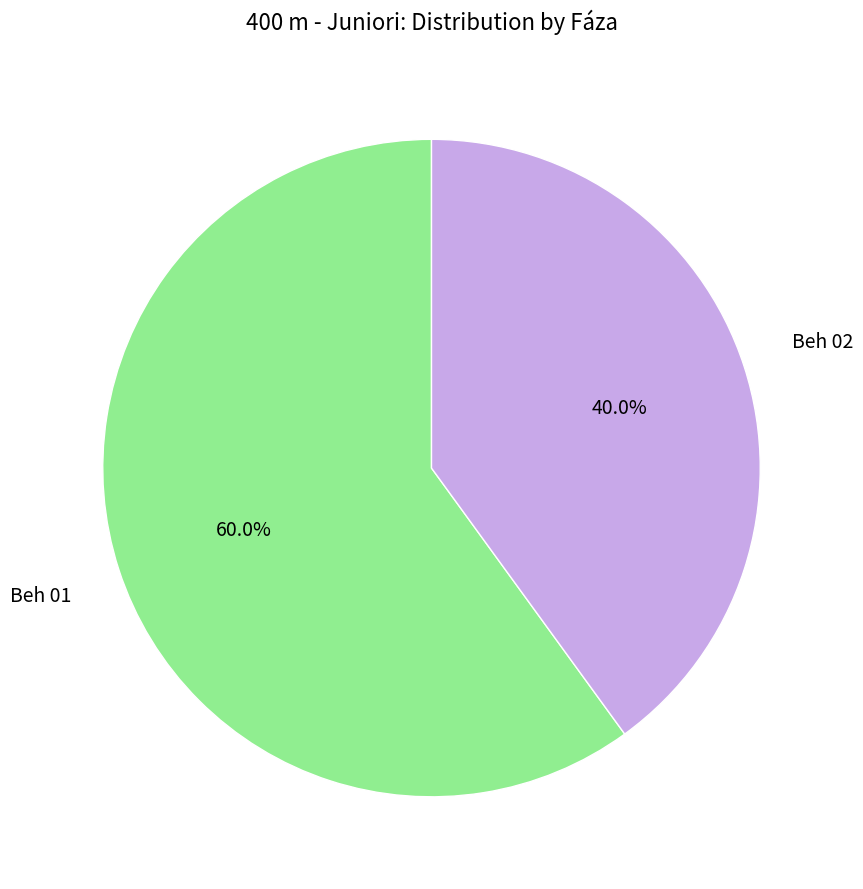

Is it true that Beh 01 is 60% of the pie?

True